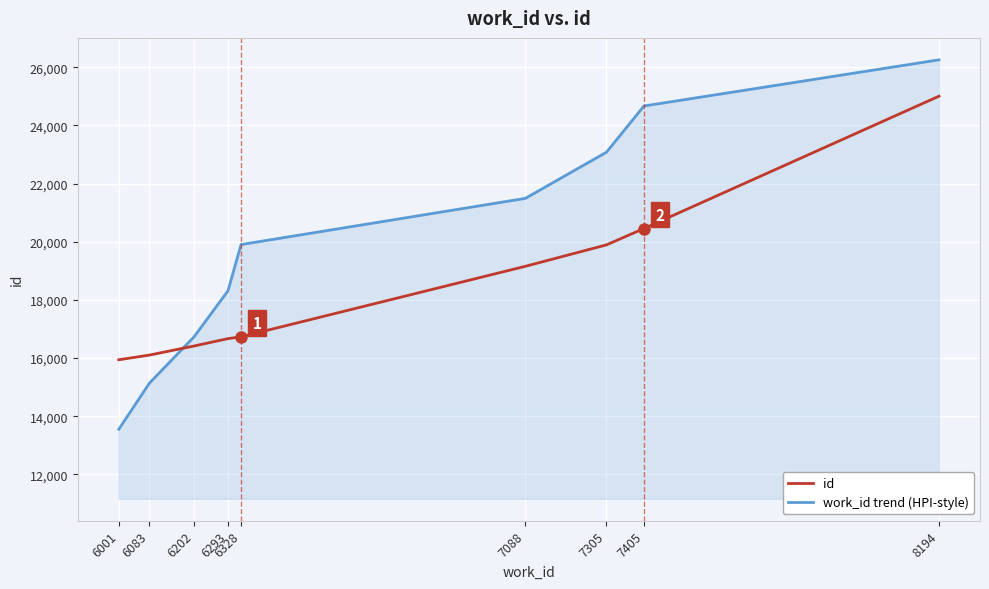

What is the spread (max minus min) of values at 6328?

3173.2